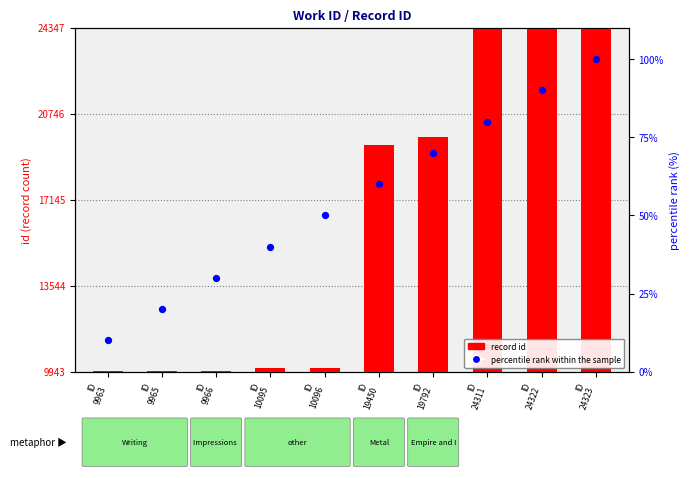

What are all the series names shown in the legend?

record id, percentile rank within the sample